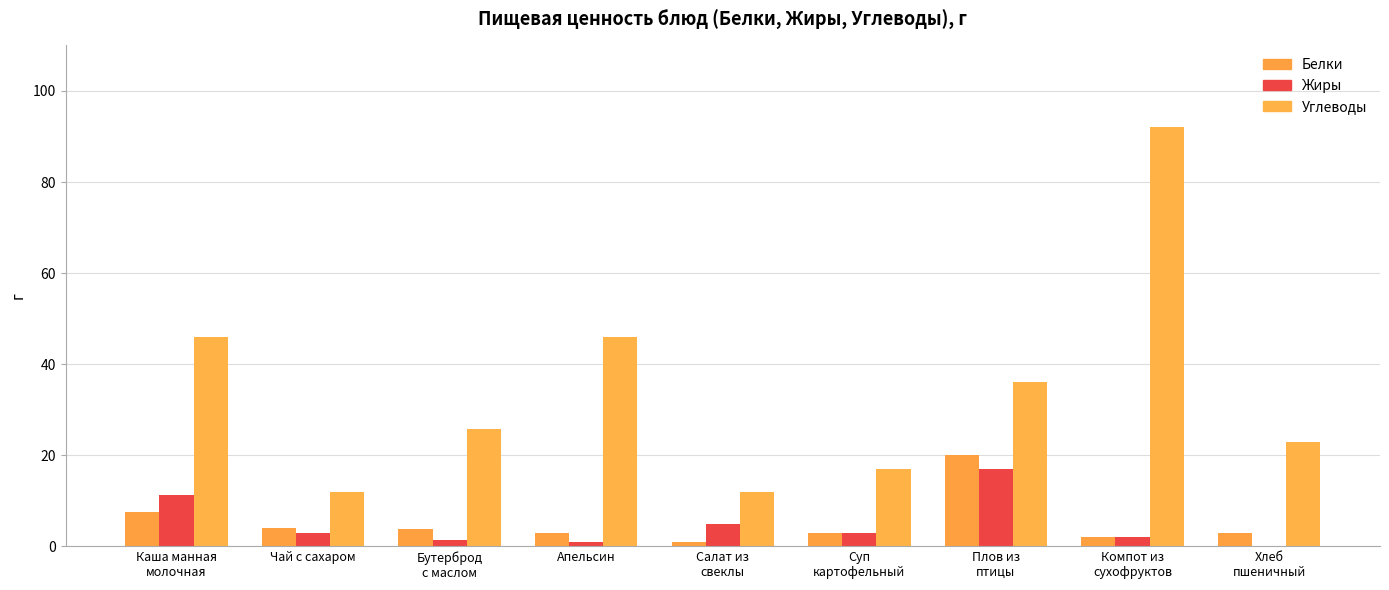

What is the sum of all Белки values?

47.3